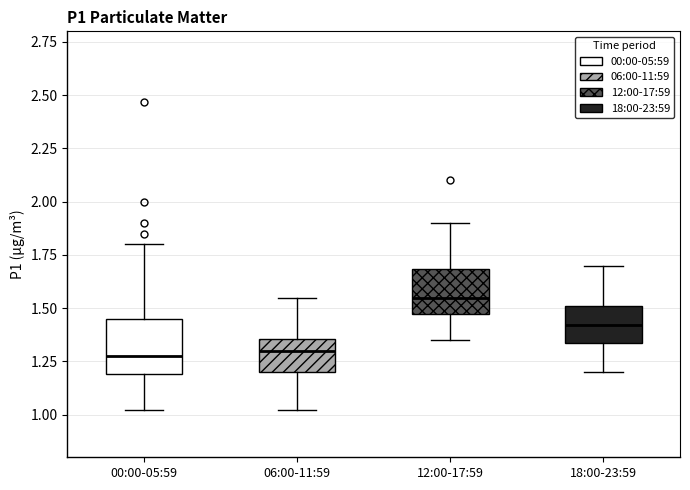

Where does the upper whisker of the box for 00:00-05:59 end on the y-axis? The values are not printed on the chart, so give them approximately, as read against the axis.

1.80